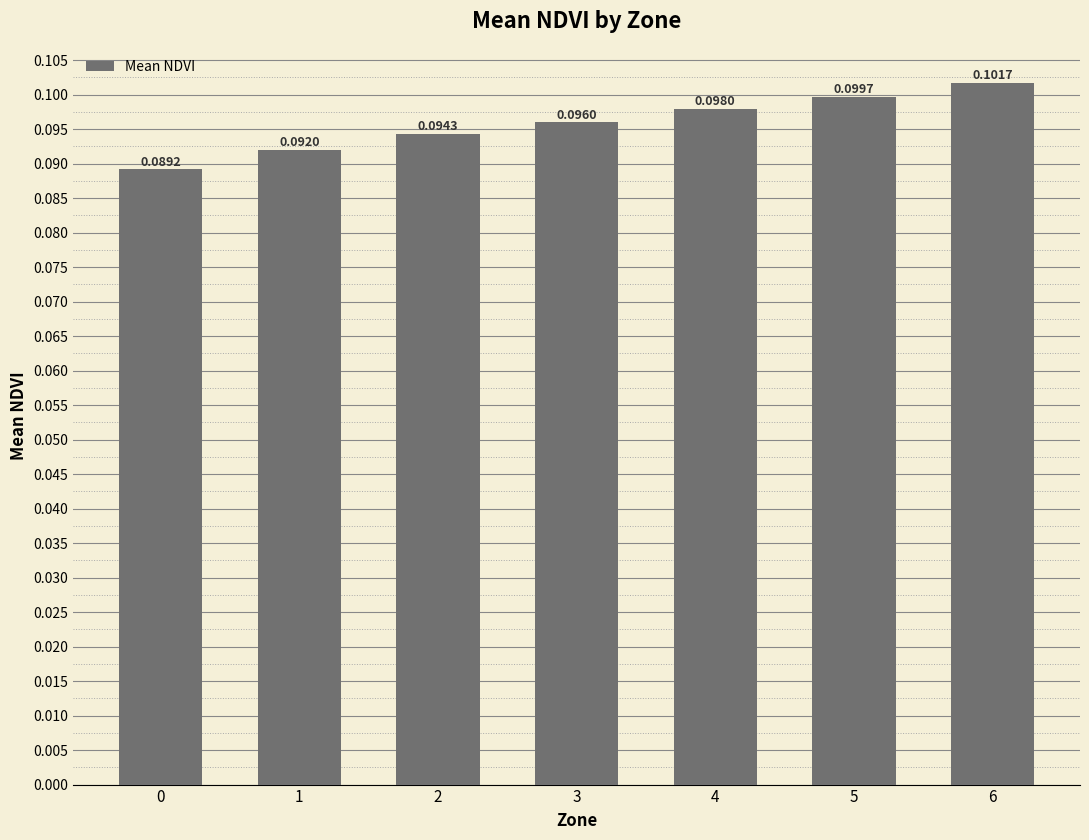

Between 1 and 4, which is larger?

4